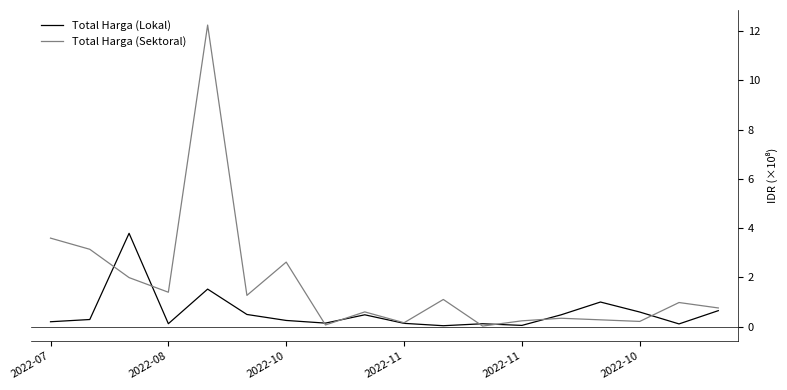

Which series has the largest total across all categories?

Total Harga (Sektoral)